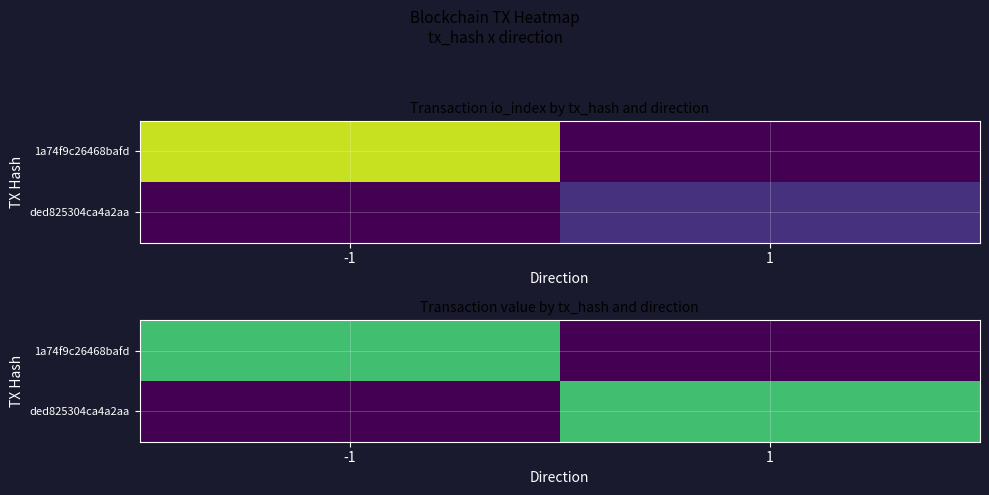

Count the number of categories in the chart.

2